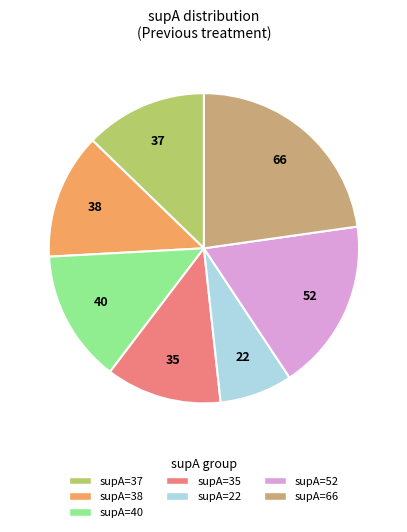

How many slices are in this pie chart?

7